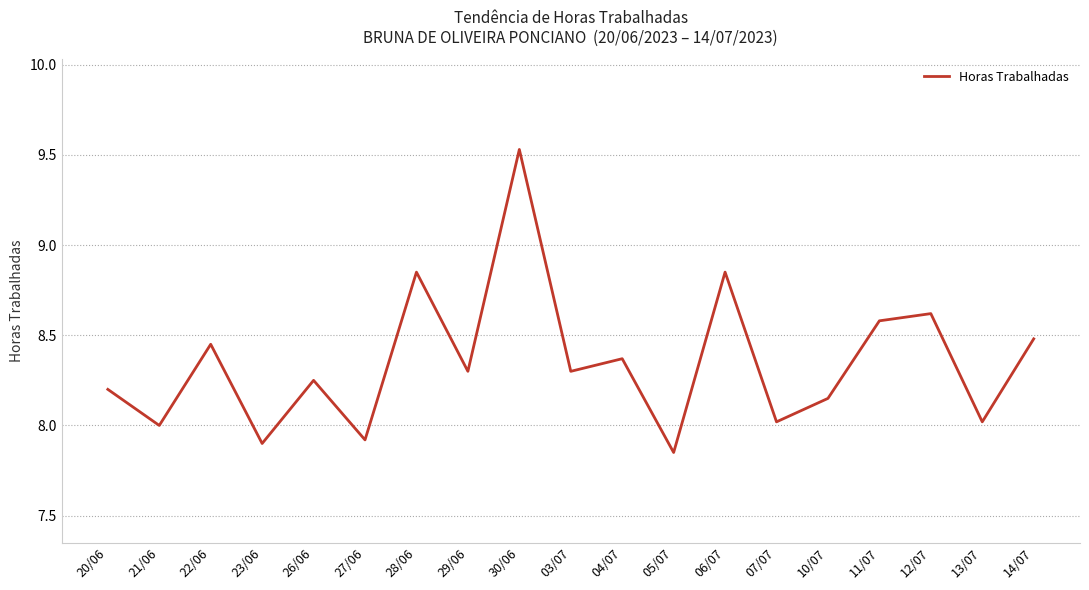

The value at 29/06 is 8.3. True or false?

True